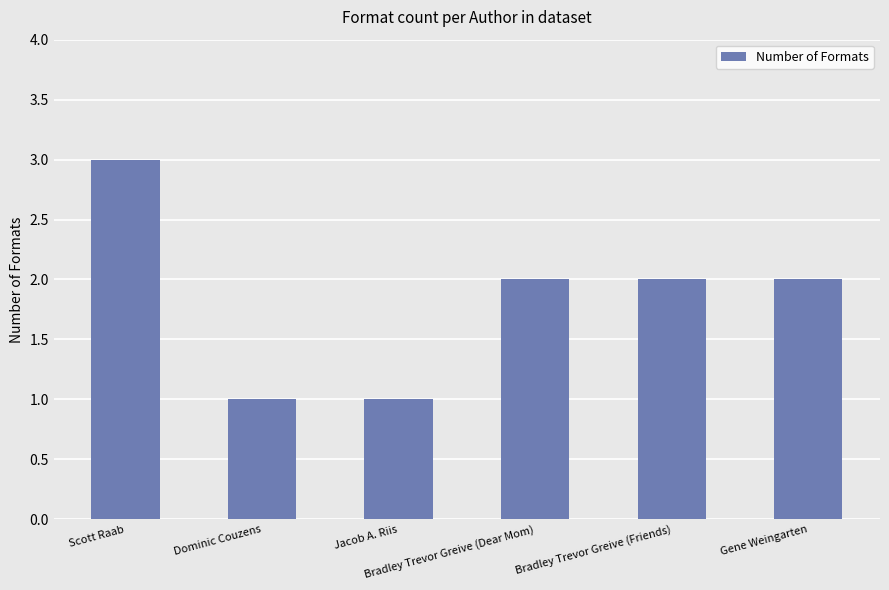

How many data points does each series have?

6